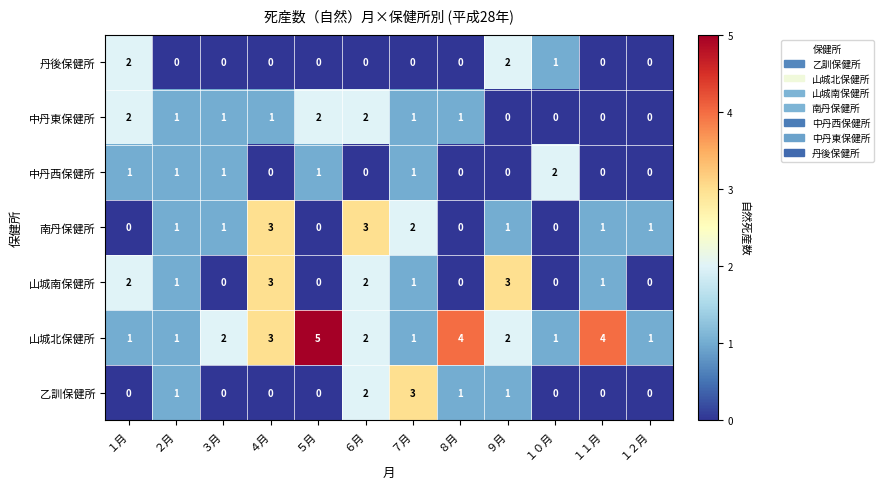

The 丹後保健所 series shows 1 at ２月. True or false?

False